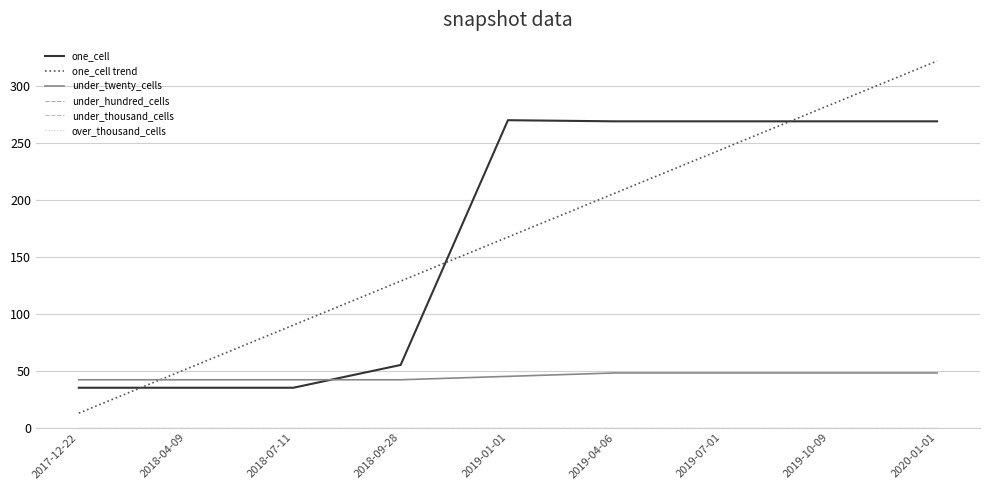

Which series has the largest range (max minus min)?

one_cell trend